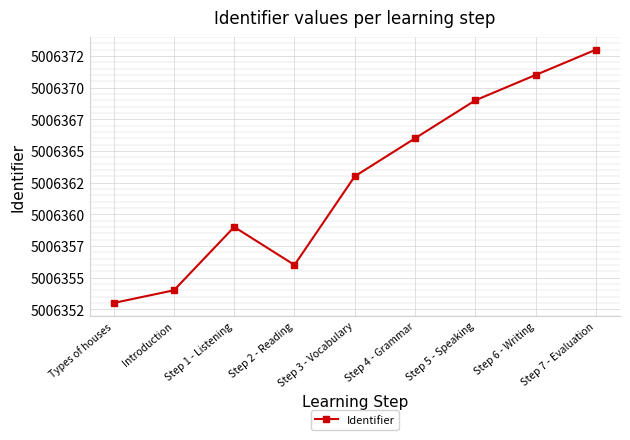

What is the minimum value shown in the chart?

5006353